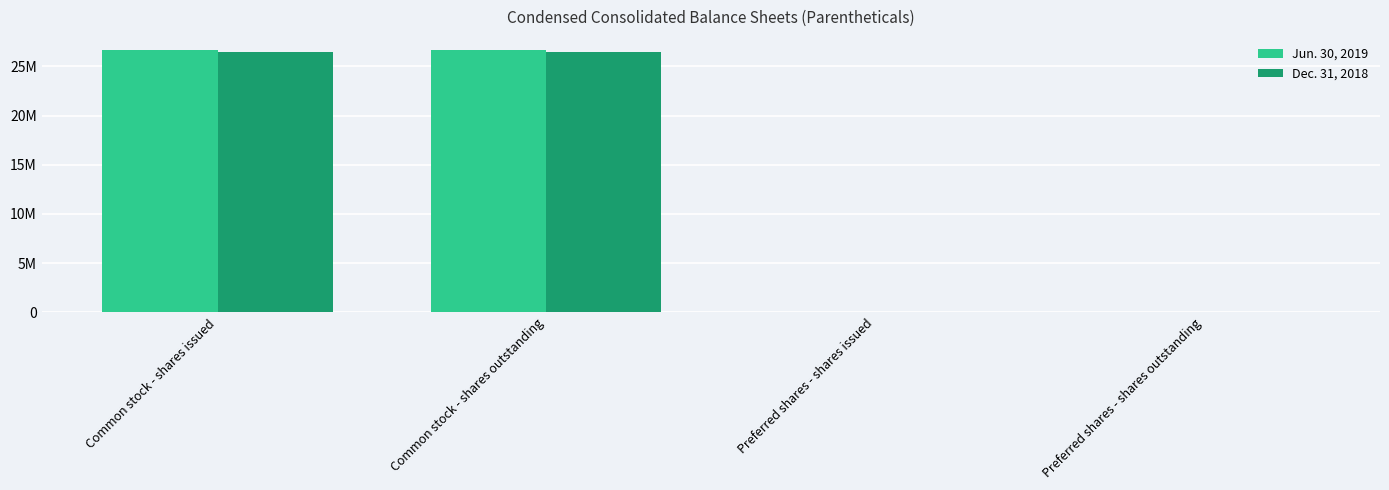

Which label corresponds to the smallest value in the chart?

Preferred shares - shares issued